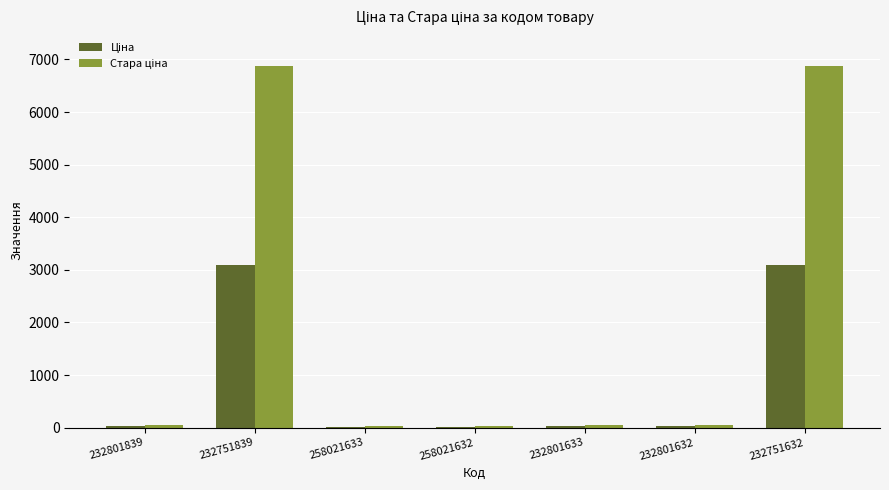

What is the maximum value shown in the chart?

6869.4